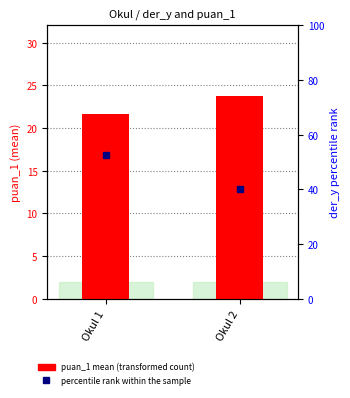

Is it true that percentile rank within the sample equals 17.3 at Okul 2?

False